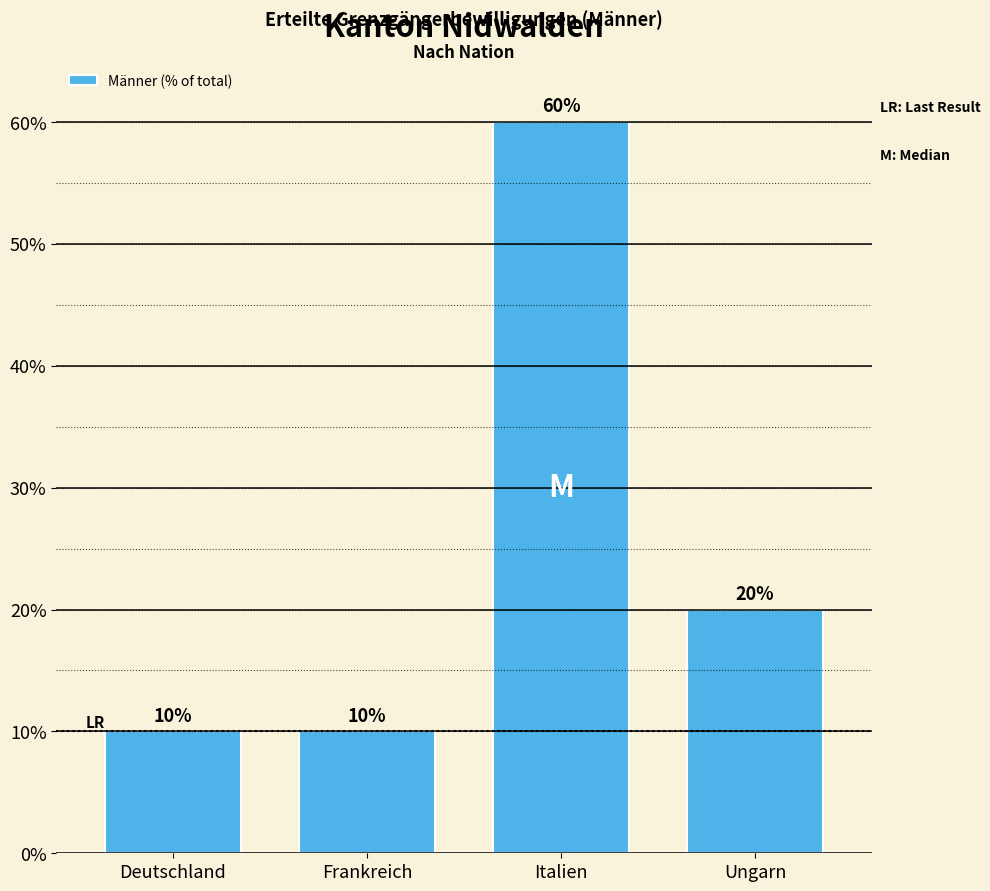

Reading right to left, list all the values displayed in this chart.

20	60	10	10